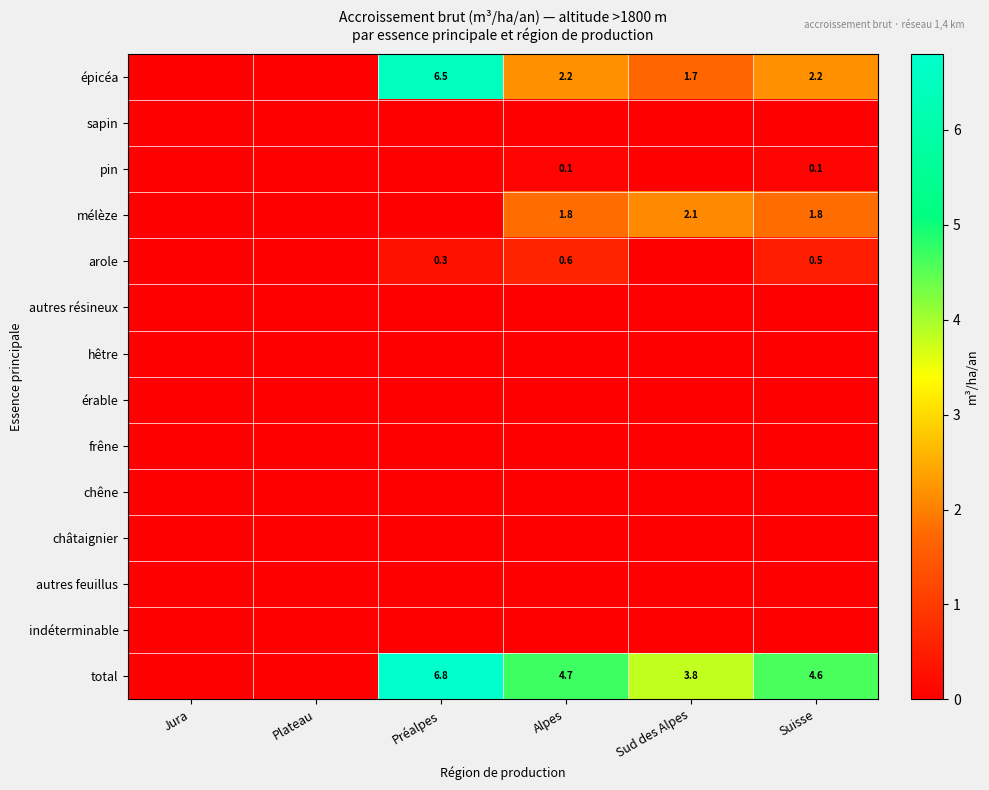

Which category has the lowest value across all series?

Jura